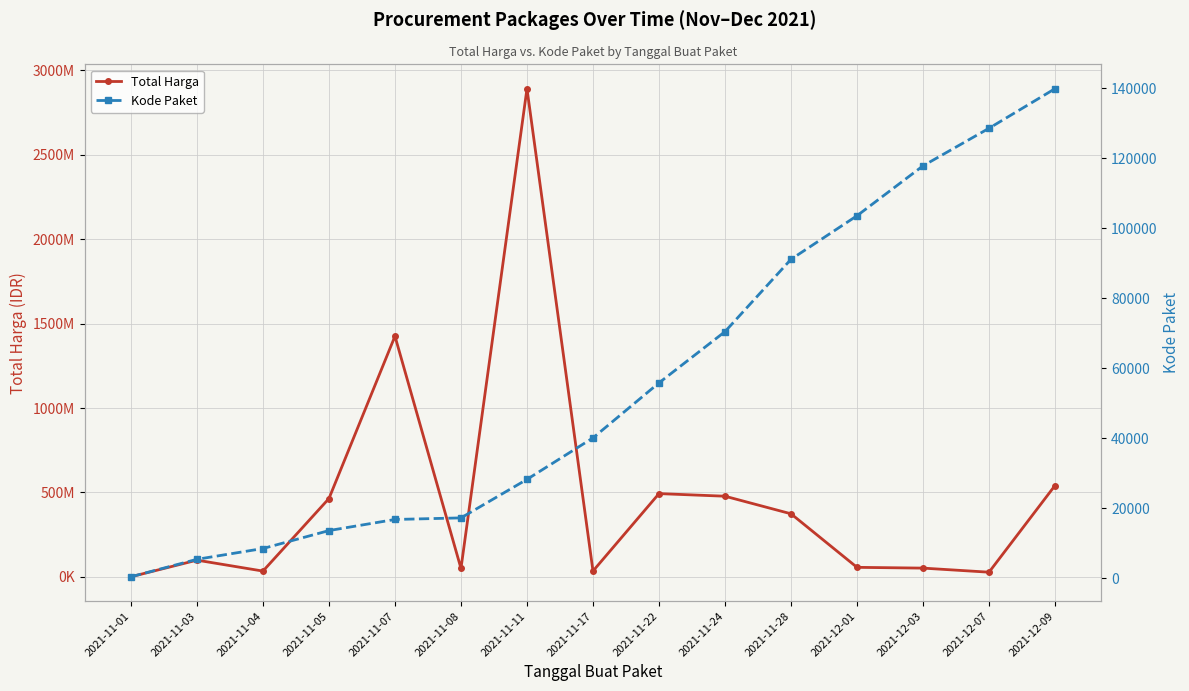

At which category is the sum across all series the highest?

2021-11-11